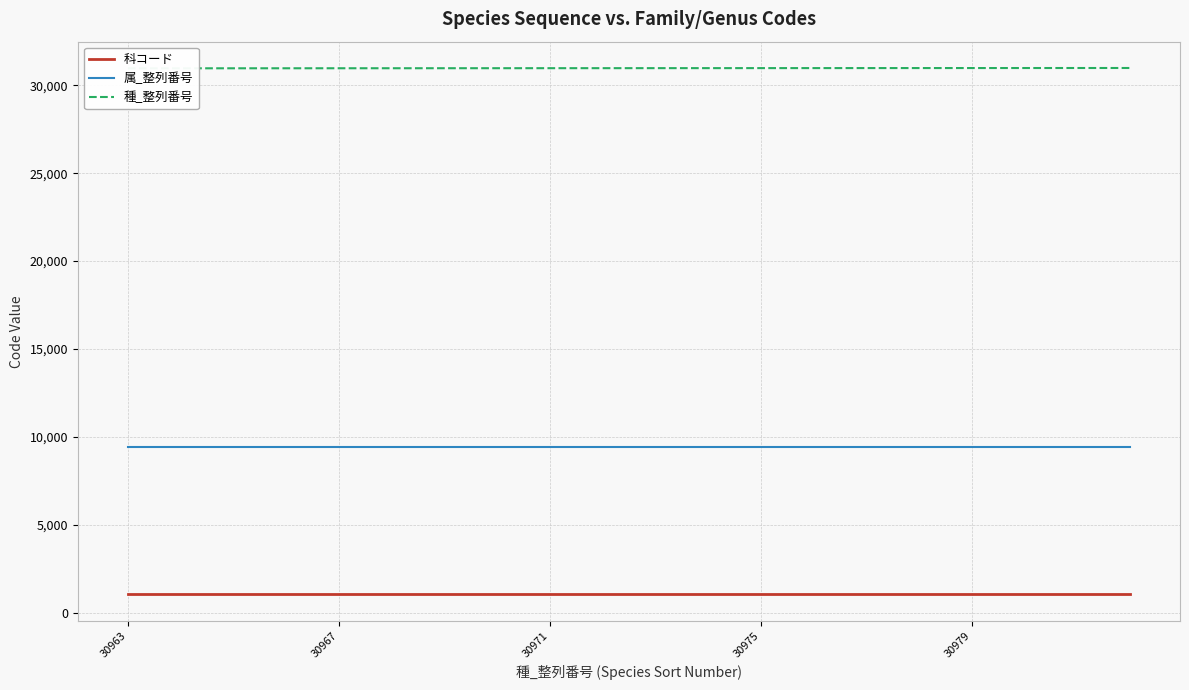

What is the minimum value for 属_整列番号?

9421